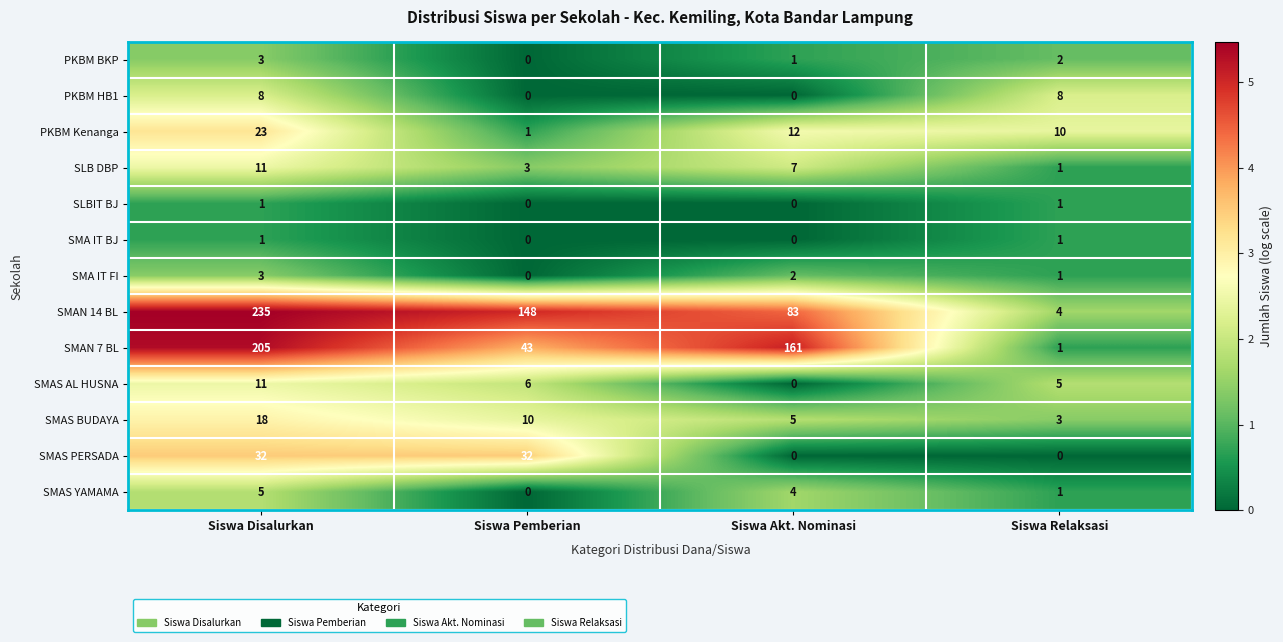

The value of SMAN 14 BL at Siswa Disalurkan is 235. True or false?

True